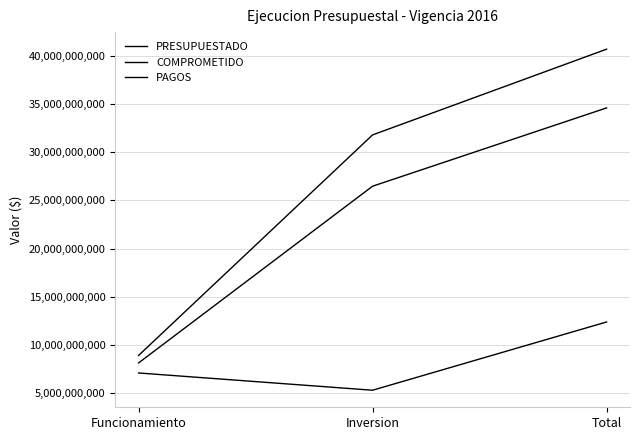

What is the label of the 2nd point from the right?

Inversion